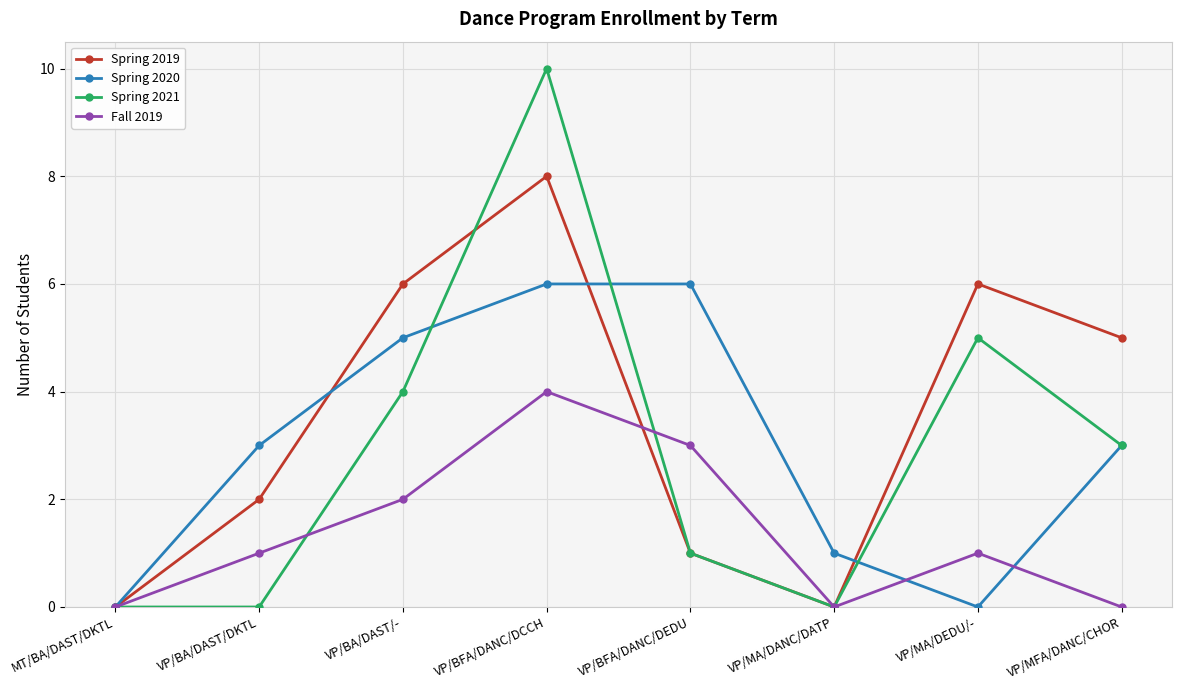

Reading left to right, what are all the values shown in this chart?

Spring 2019: 0	2	6	8	1	0	6	5
Spring 2020: 0	3	5	6	6	1	0	3
Spring 2021: 0	0	4	10	1	0	5	3
Fall 2019: 0	1	2	4	3	0	1	0